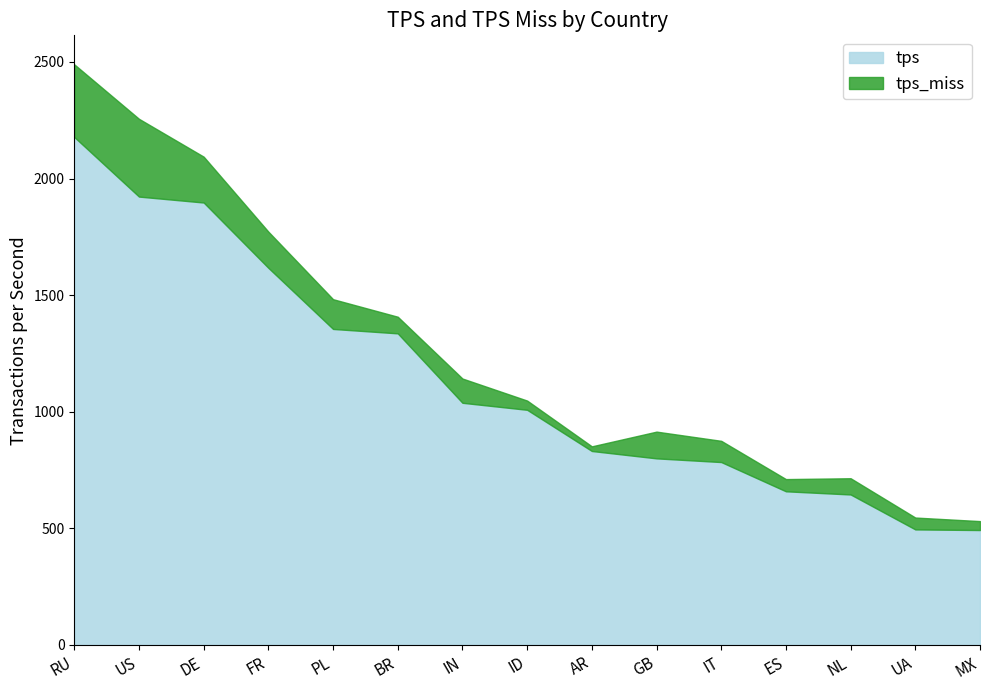

How many lines are shown in the chart?

2